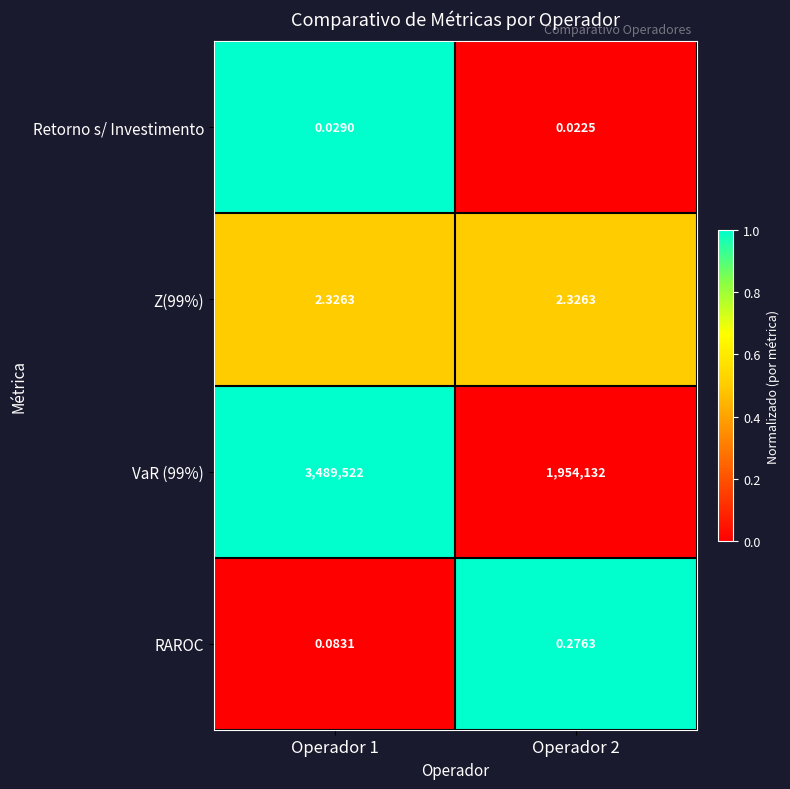

Is the value of RAROC at Operador 1 greater than the value of VaR (99%) at Operador 1?

No